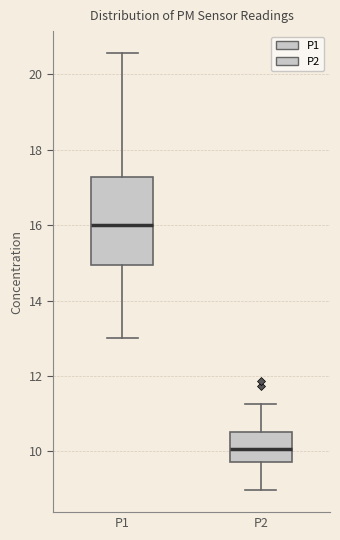

Which box's median line is the highest?

P1